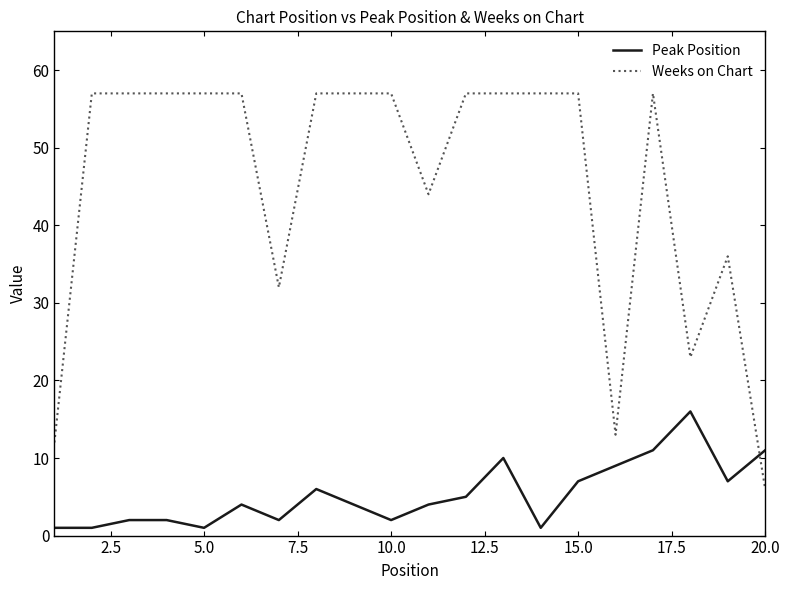

Reading right to left, list all the values displayed in this chart.

Peak Position: 11	7	16	11	9	7	1	10	5	4	2	4	6	2	4	1	2	2	1	1
Weeks on Chart: 6	36	23	57	13	57	57	57	57	44	57	57	57	32	57	57	57	57	57	12